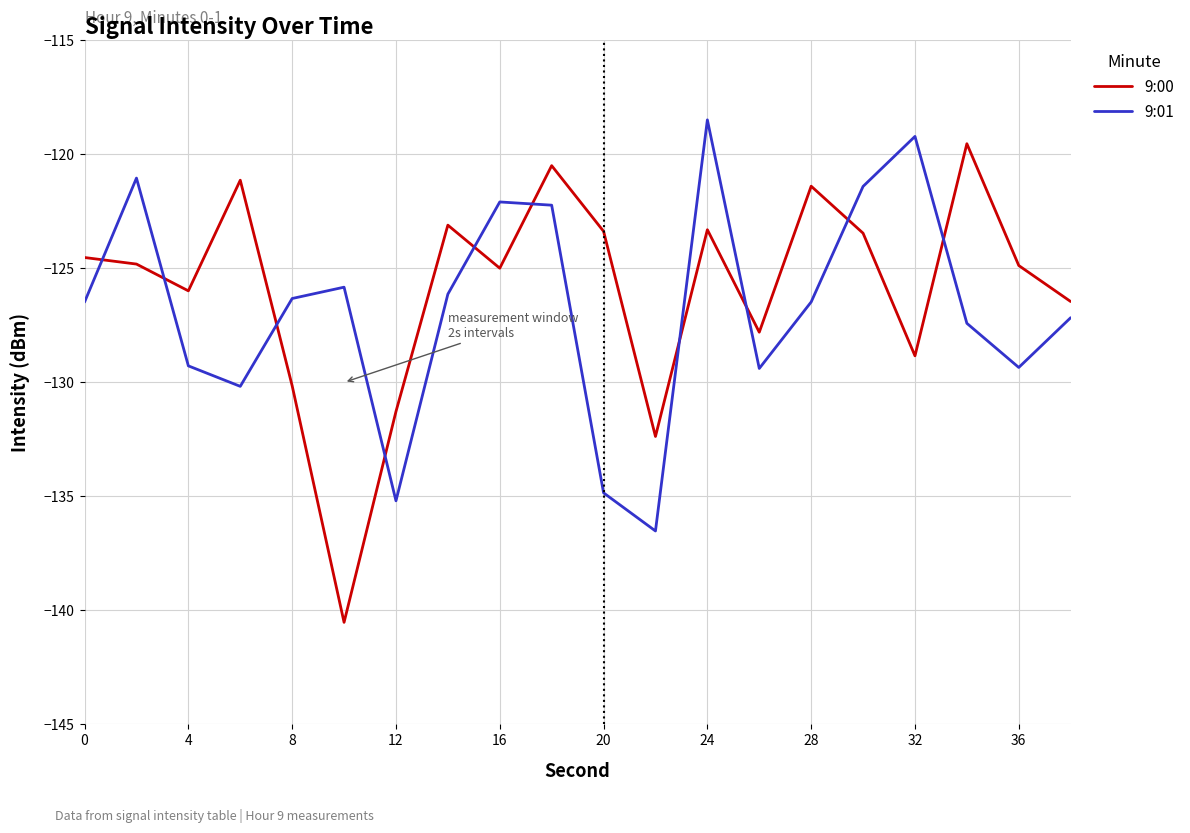

In 9:01, how many points are lower than both neighbors (excluding endpoints)?

5